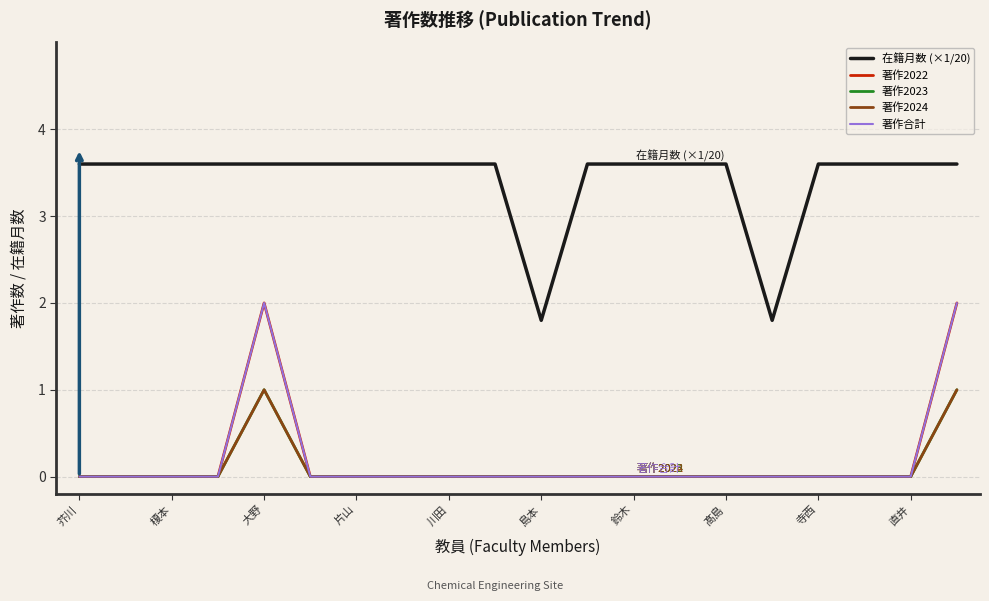

What is the label of the 8th point from the left?

髙島